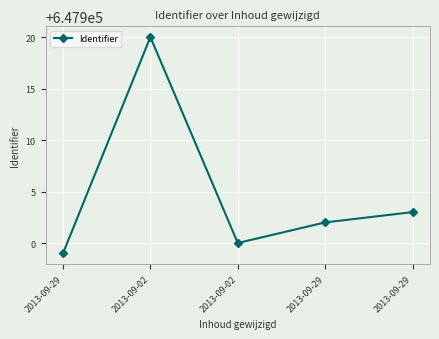

What is the approximate value at 2013-09-29, to the nearest 10?

647900